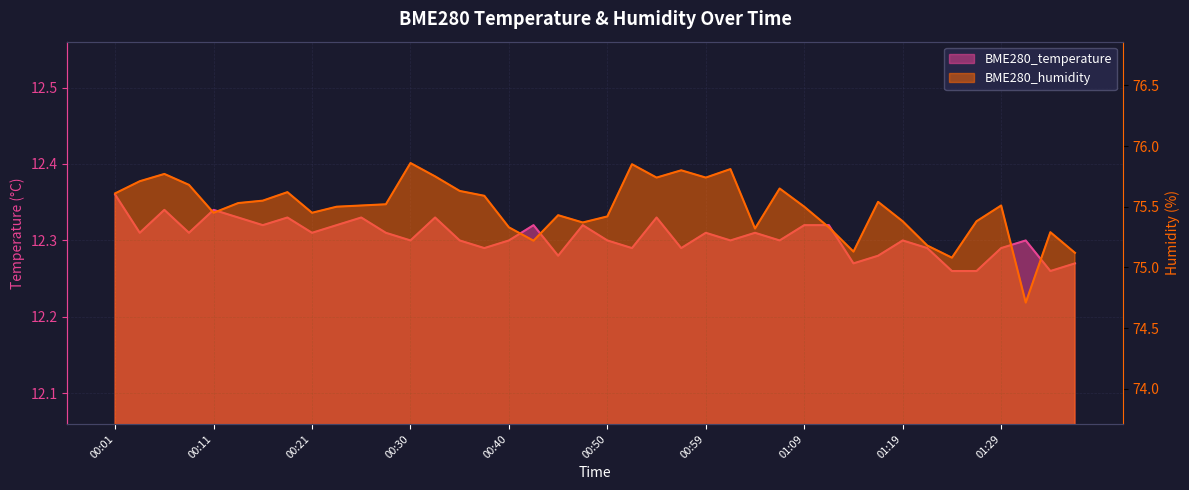

Reading left to right, what are all the values shown in this chart?

BME280_temperature: 12.4	12.3	12.3	12.3	12.3	12.3	12.3	12.3	12.3	12.3	12.3	12.3	12.3	12.3	12.3	12.3	12.3	12.3	12.3	12.3	12.3	12.3	12.3	12.3	12.3	12.3	12.3	12.3	12.3	12.3	12.3	12.3	12.3	12.3	12.3	12.3	12.3	12.3	12.3	12.3
BME280_humidity: 75.6	75.7	75.8	75.7	75.5	75.5	75.5	75.6	75.5	75.5	75.5	75.5	75.9	75.8	75.6	75.6	75.3	75.2	75.4	75.4	75.4	75.8	75.7	75.8	75.7	75.8	75.3	75.7	75.5	75.3	75.1	75.5	75.4	75.2	75.1	75.4	75.5	74.7	75.3	75.1